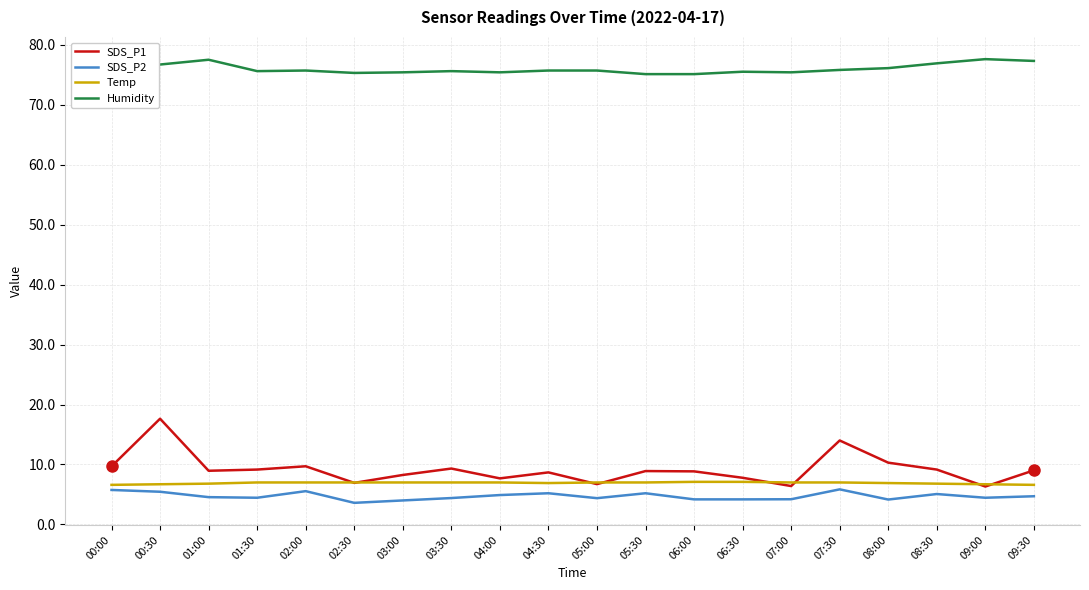

What value does the Temp series have at 04:30?

6.9